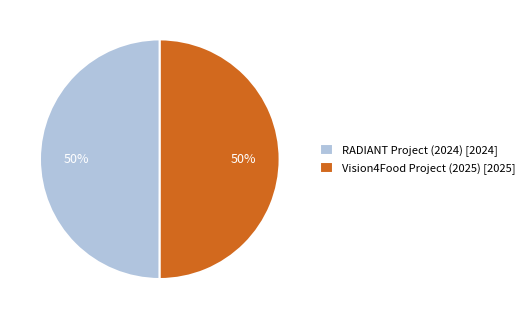

To the nearest percent, what is the average slice percentage?

50%